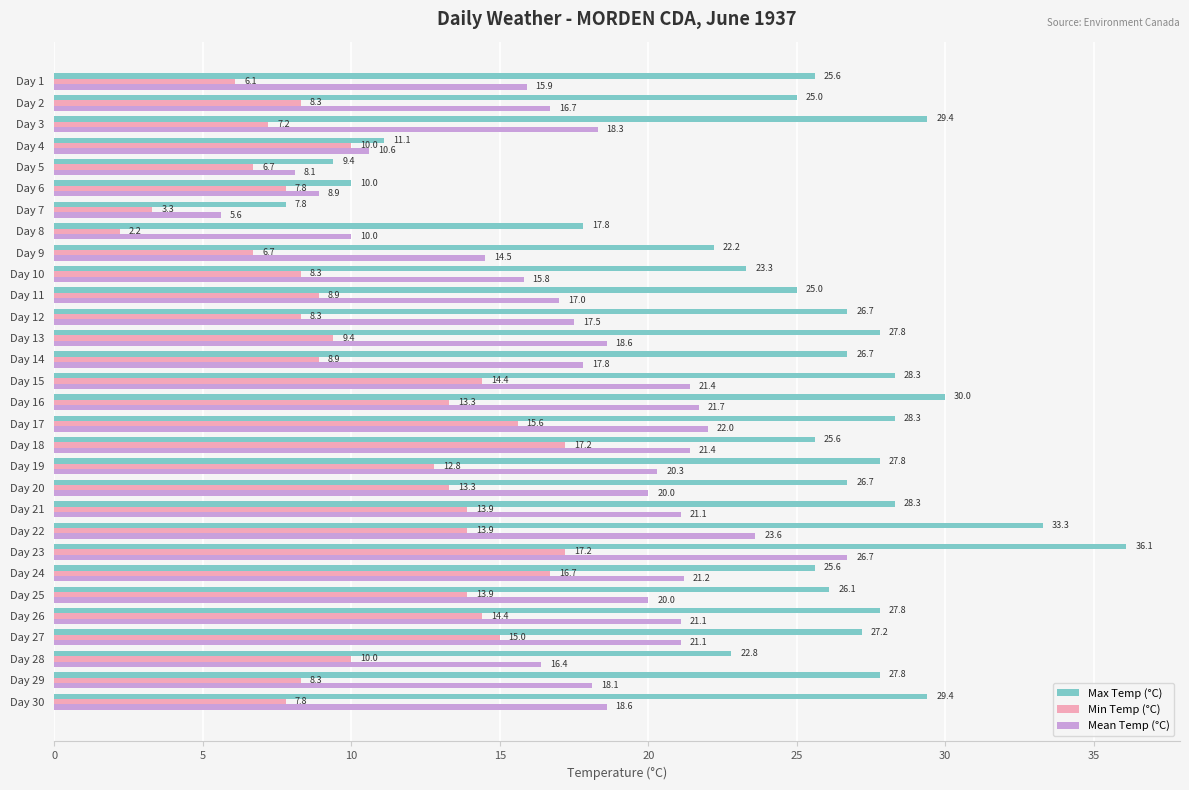

True or false: Mean Temp (°C) has a value of 24.8 at Day 10.

False